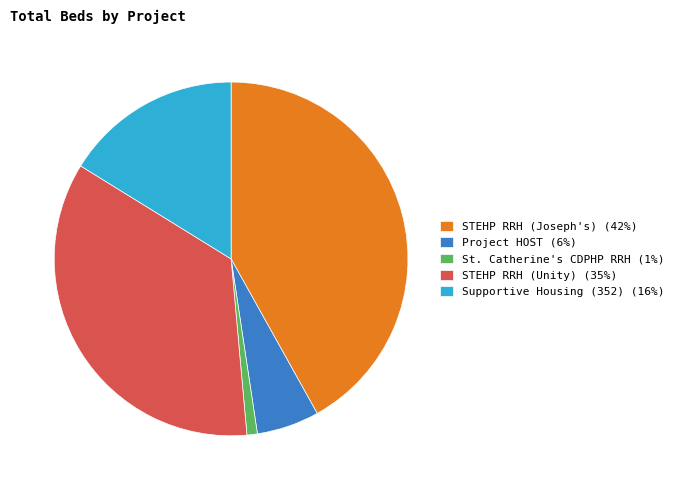

Which category has the biggest portion of the pie?

STEHP RRH (Joseph's)